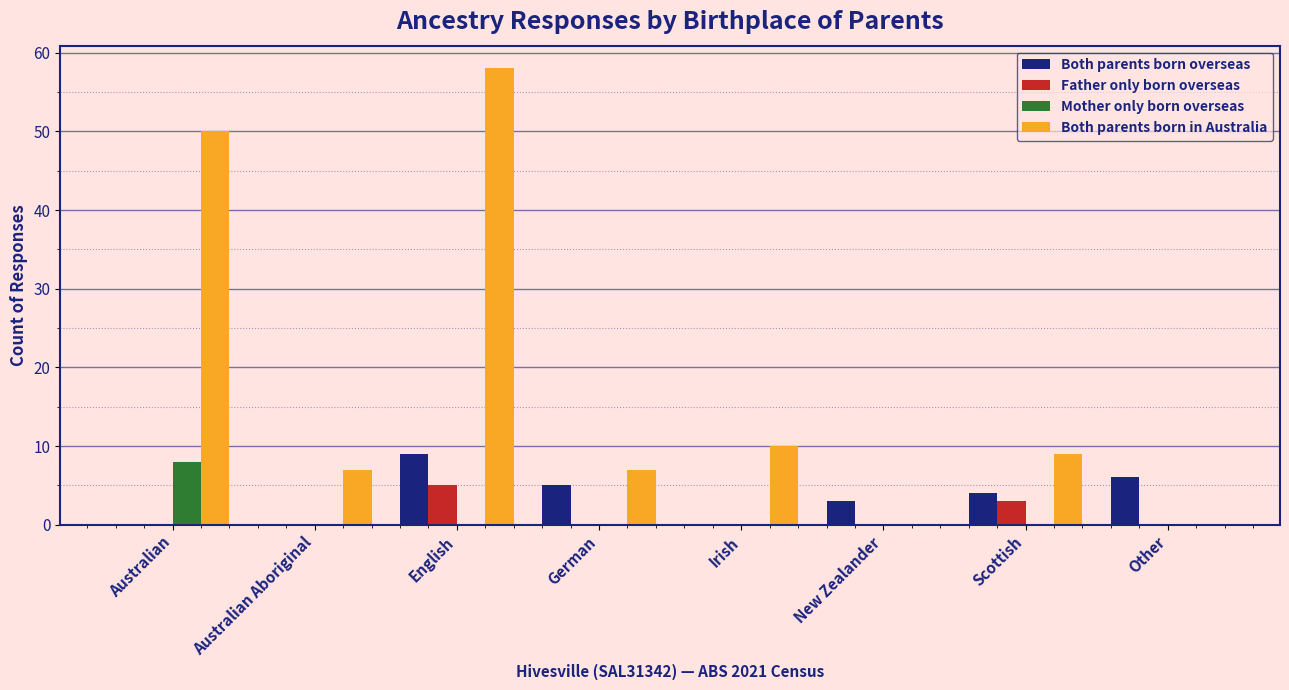

At which category is the sum across all series the highest?

English